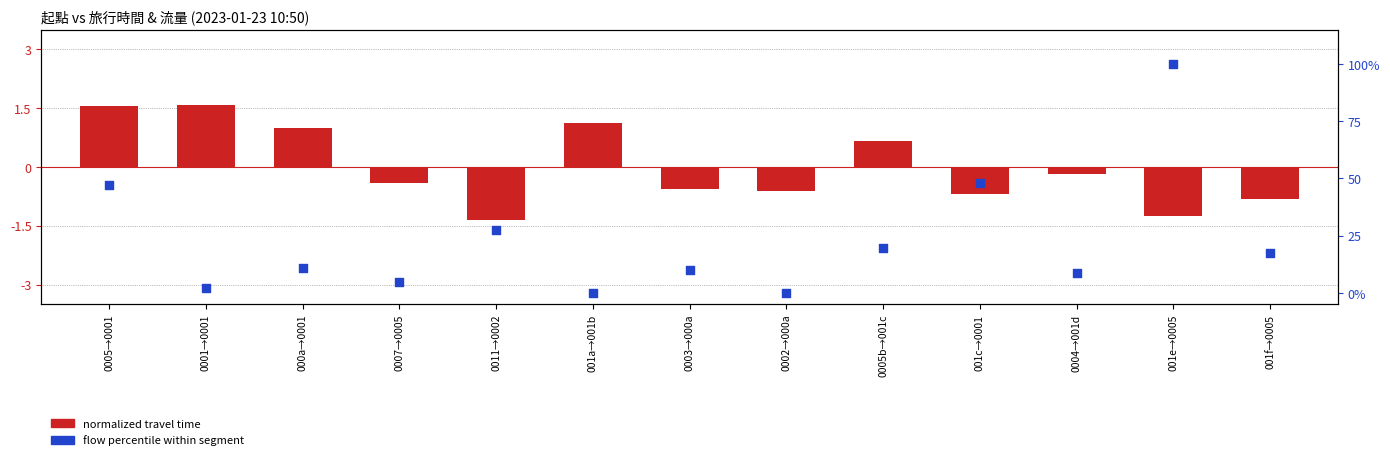

At how many categories does at least one series exceed 61?

1